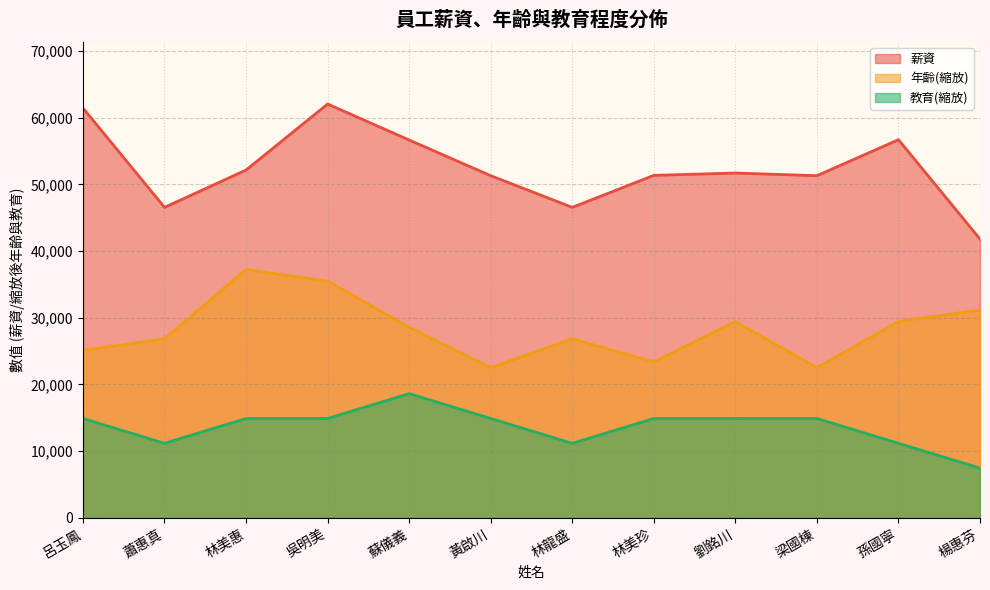

The value of 教育 at 孫國寧 is 7504.0. True or false?

False